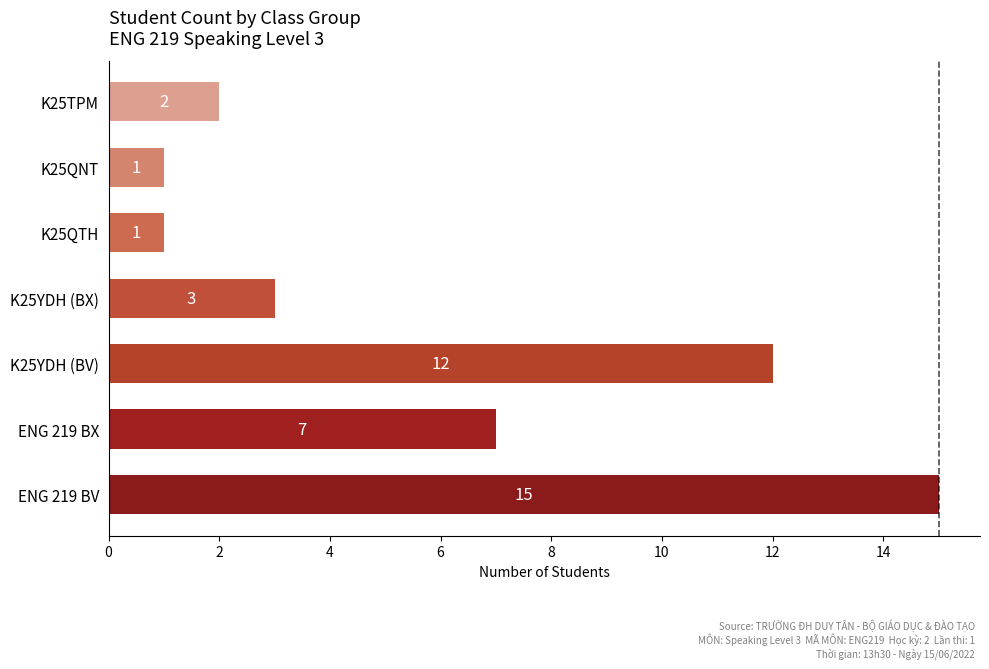

Between K25QNT and ENG 219 BV, which is larger?

ENG 219 BV